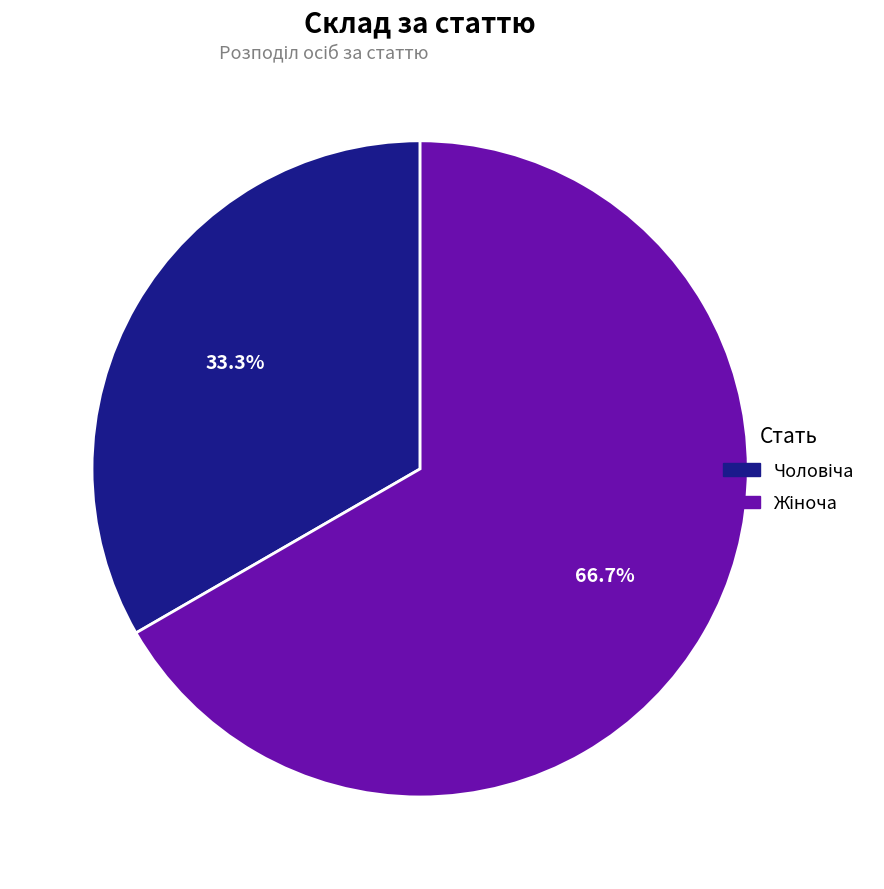

To the nearest percent, what portion does Чоловіча represent?

33%